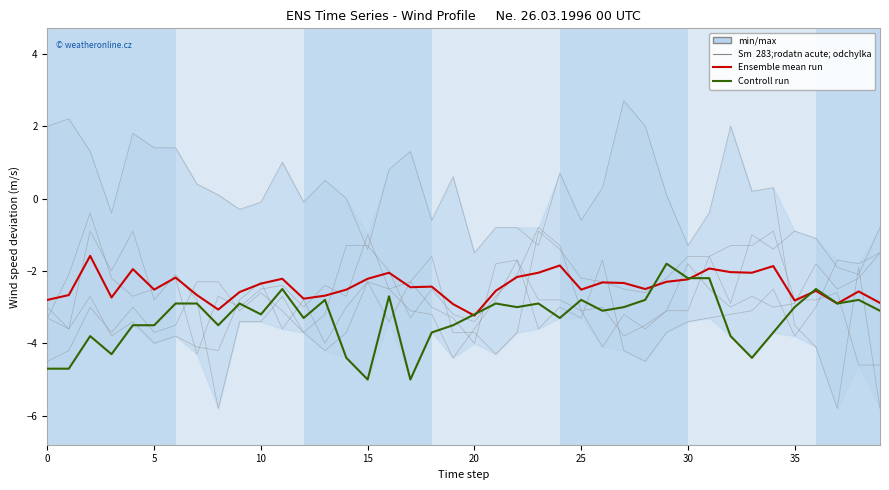

How many interior local peaks does the Ensemble mean run series have?

12